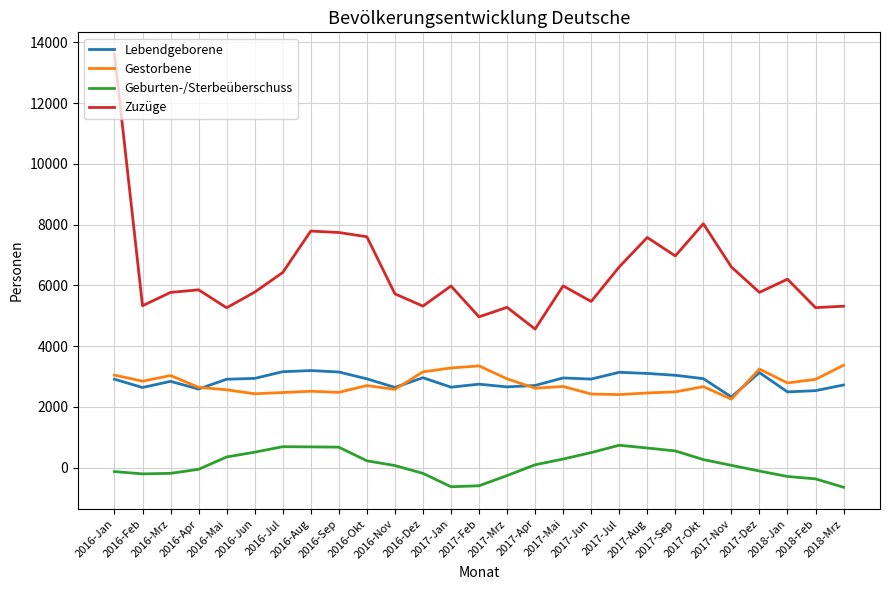

What is the total value across all series at 2017-Dez?

12019